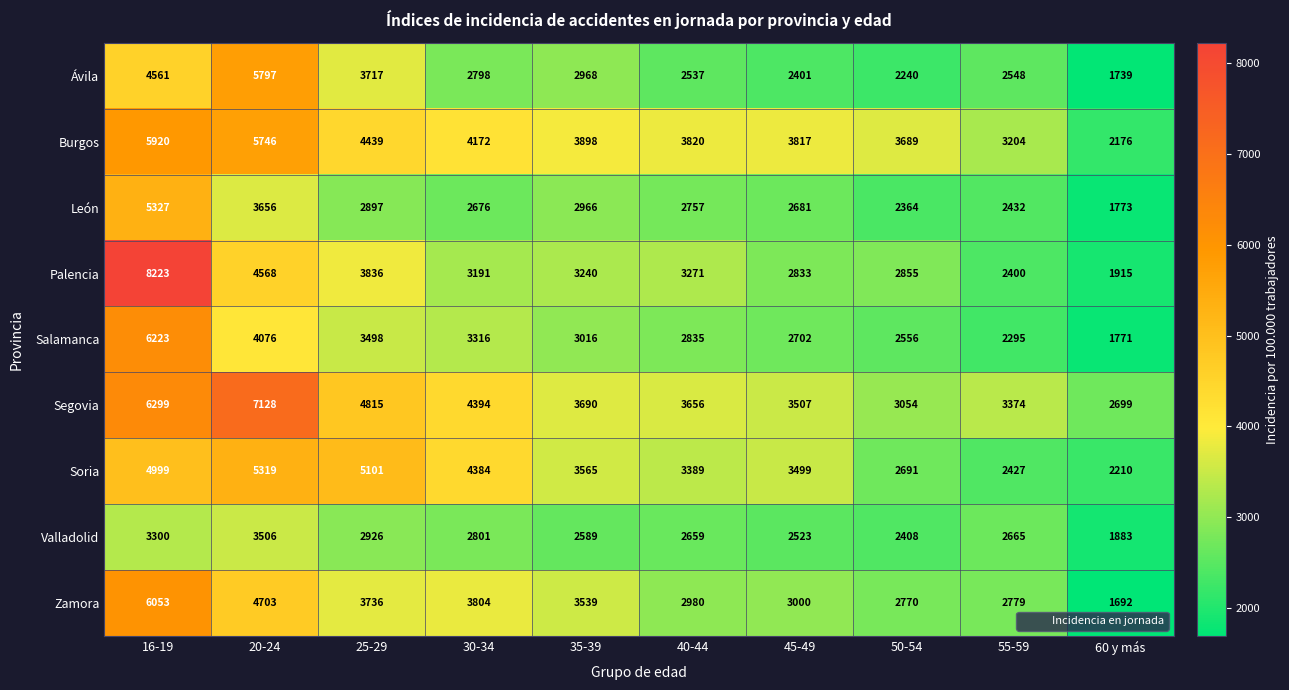

The value of Salamanca at 55-59 is 4093. True or false?

False